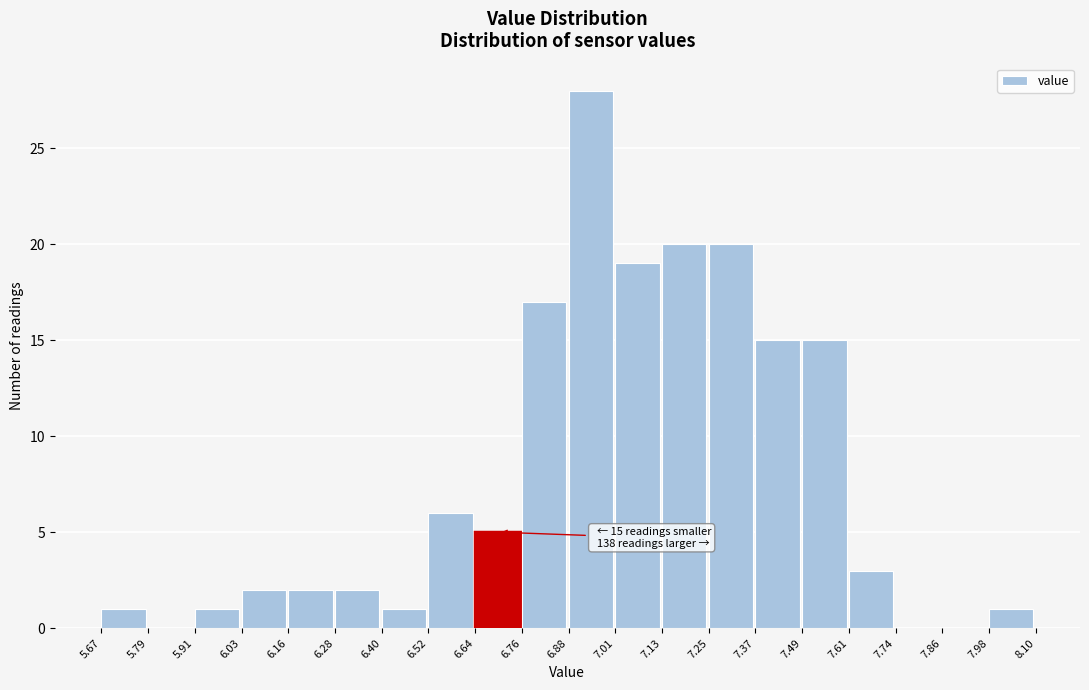

Over which range of the x-axis is the bar tallest?

6.88 to 7.01